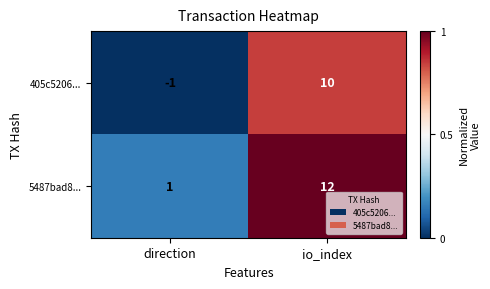

The value of 5487bad8... at direction is 0. True or false?

False